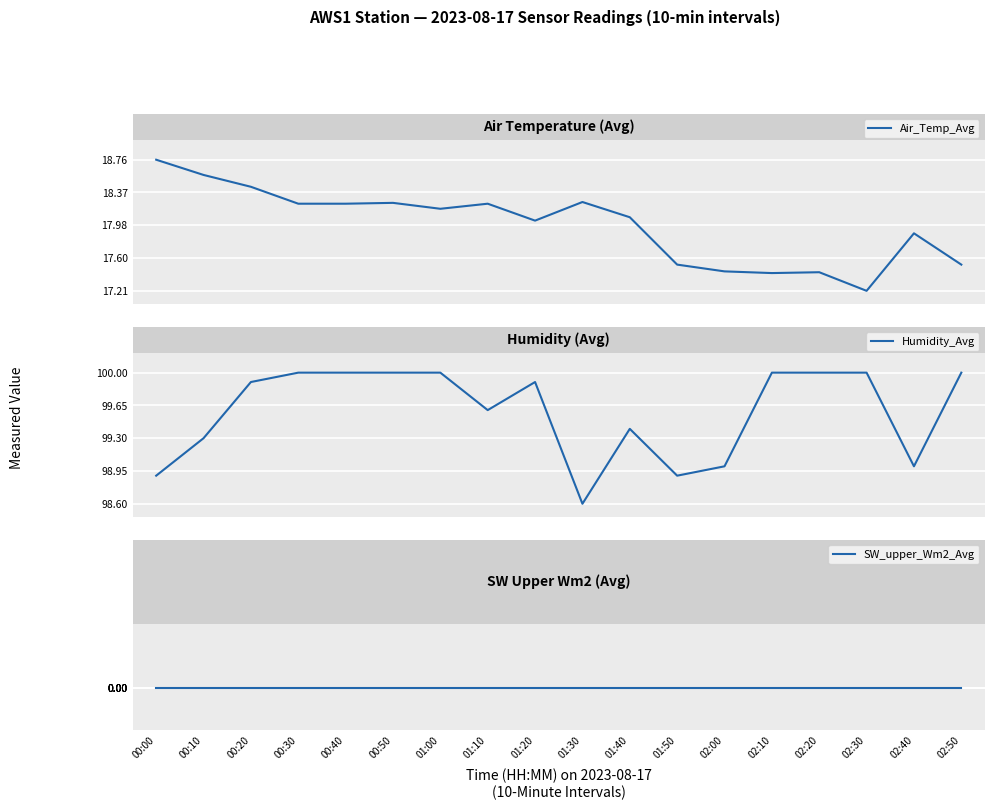

What is the sum of the Humidity_Avg values at 00:20 and 02:00?

198.9